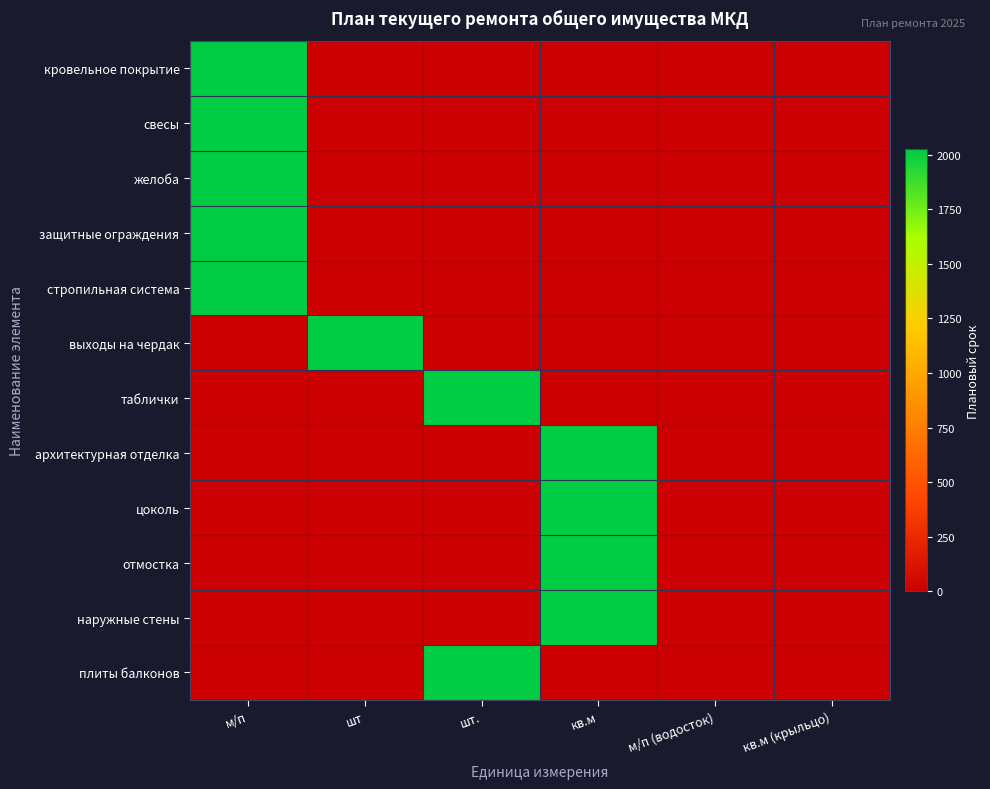

How many series are shown in this chart?

12